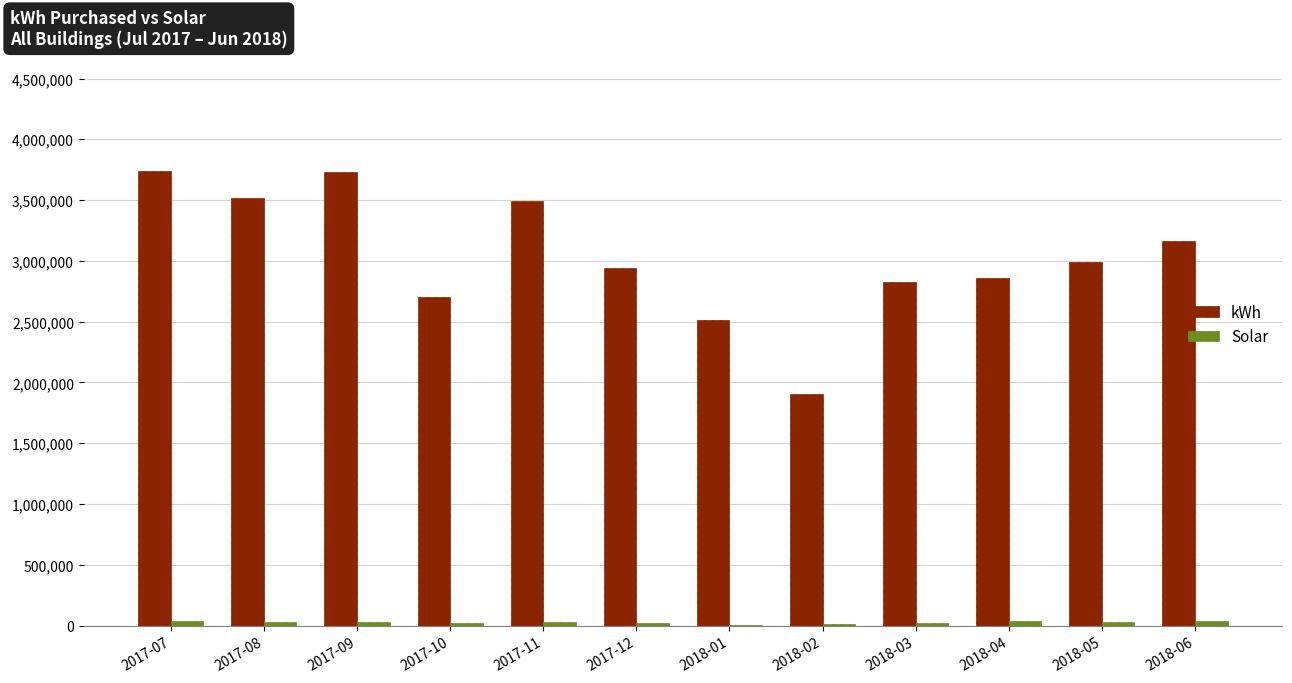

What is the sum of all kWh values?

36380420